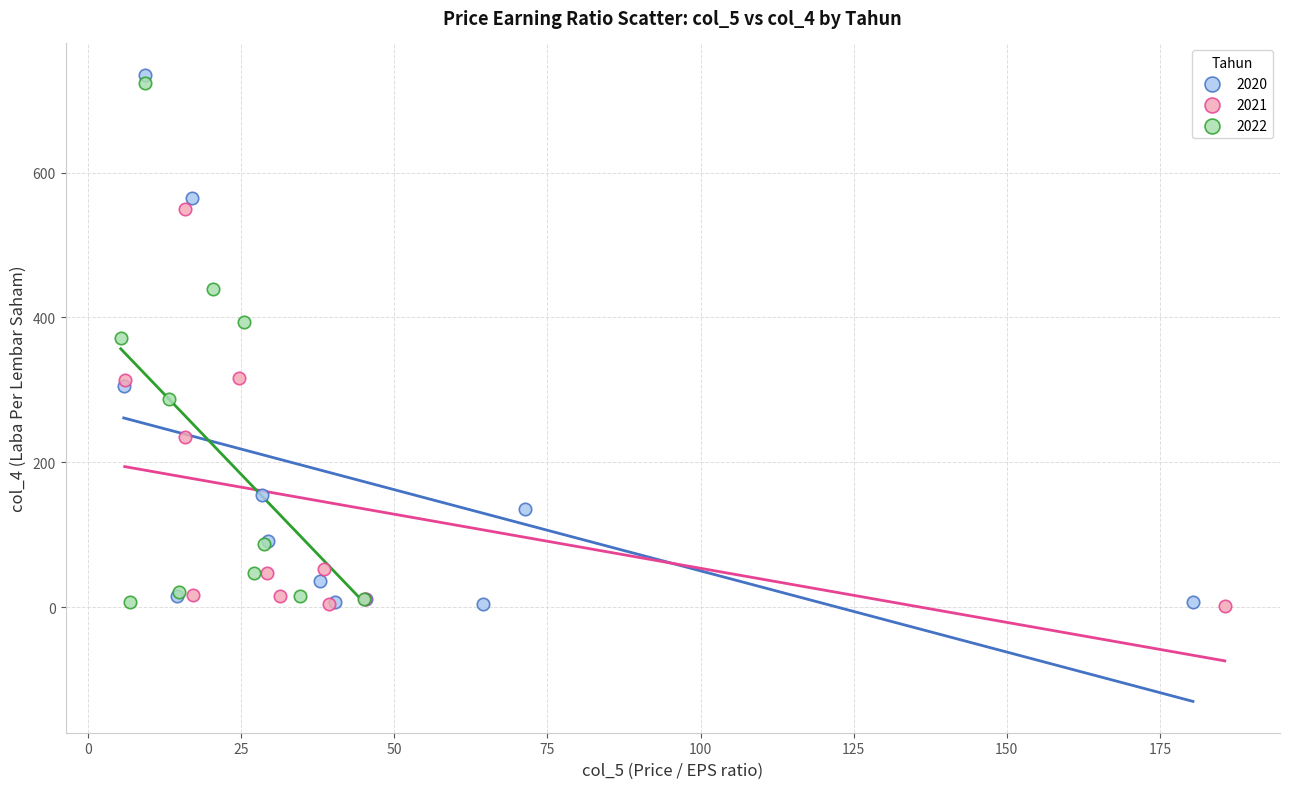

What are all the series names shown in the legend?

2020, 2021, 2022